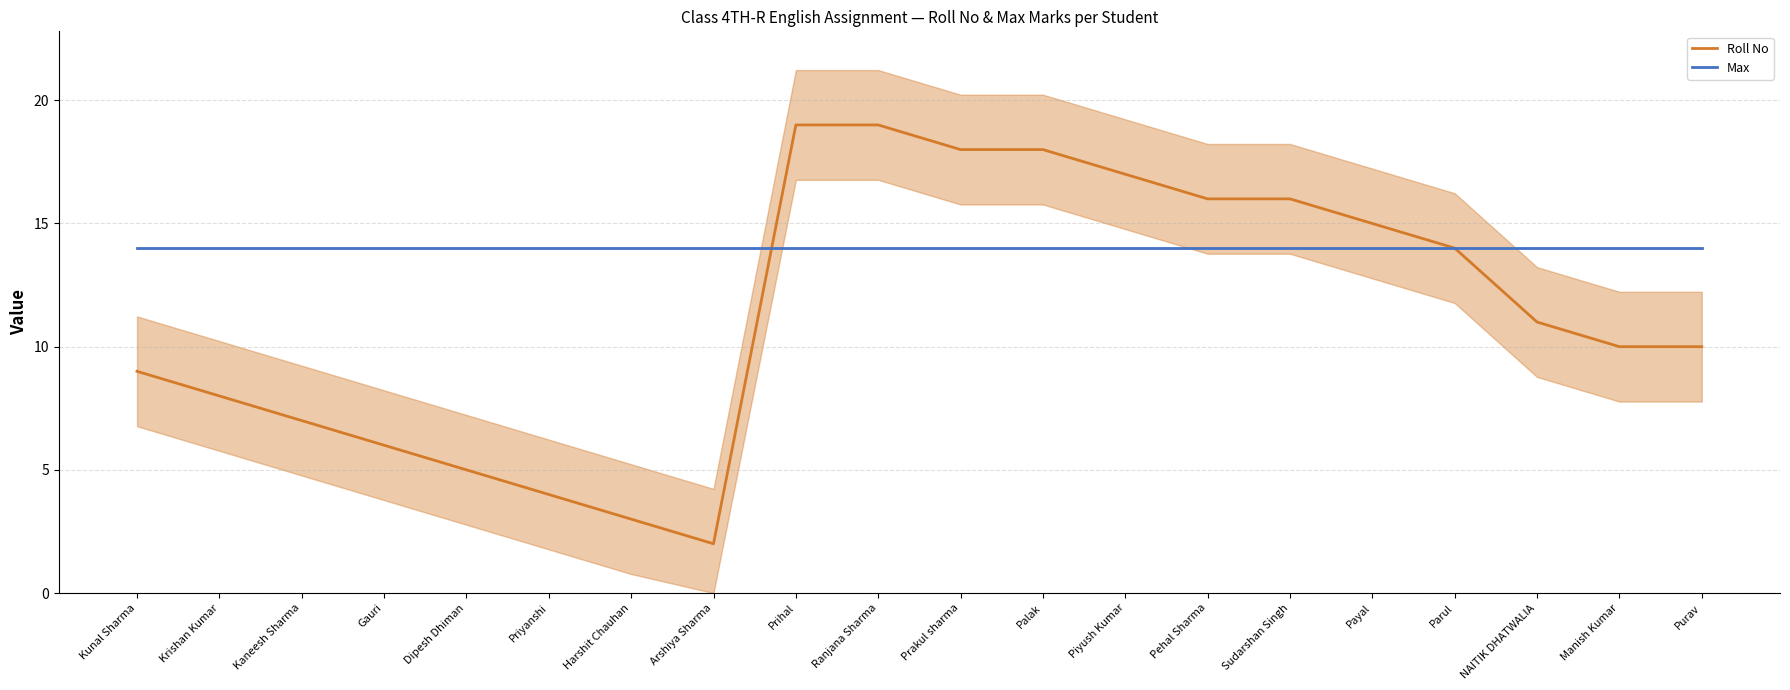

After their last crossing, which series has the higher values: Max or Roll No?

Roll No